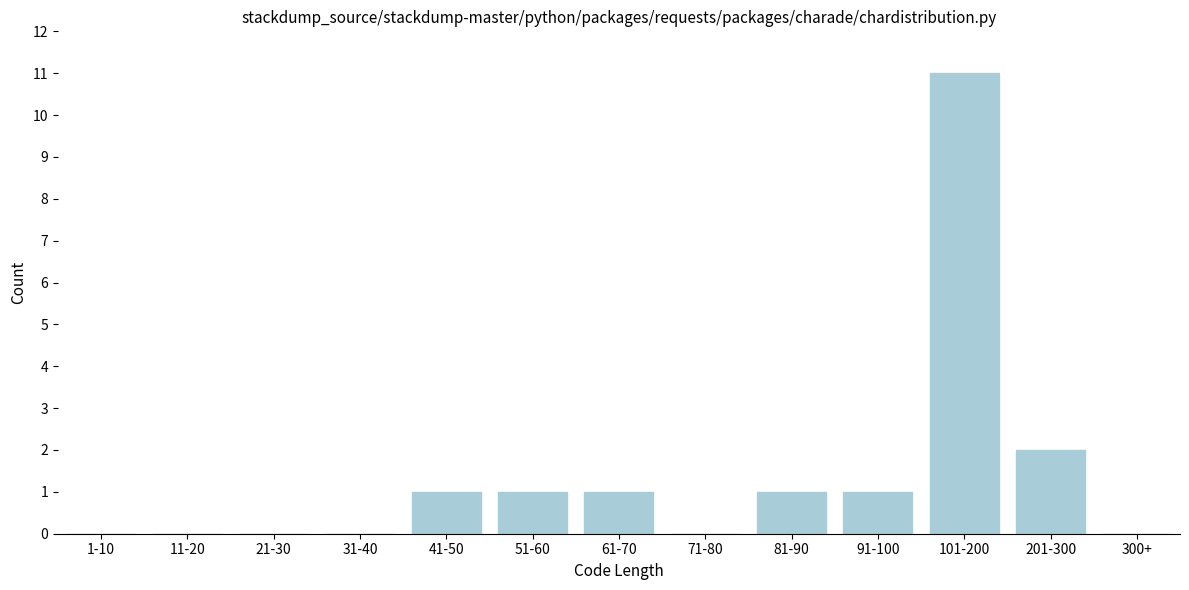

Reading left to right, extract all data points from this chart.

1-10=0	11-20=0	21-30=0	31-40=0	41-50=1	51-60=1	61-70=1	71-80=0	81-90=1	91-100=1	101-200=11	201-300=2	300+=0